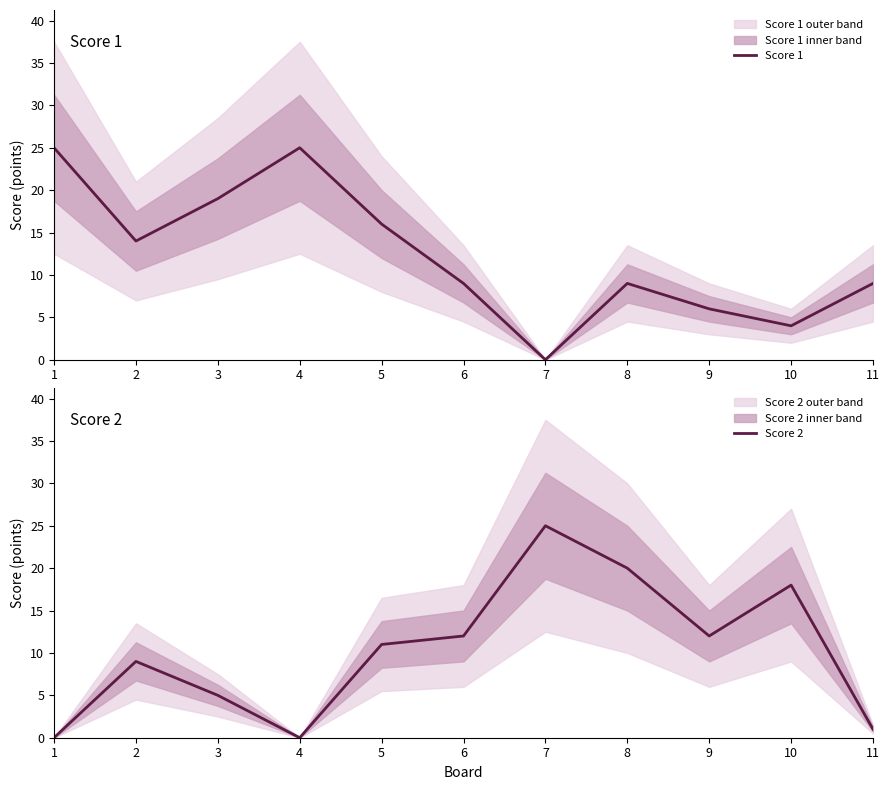

What is the difference between the second highest and second lowest values in the Score 2 series?

20